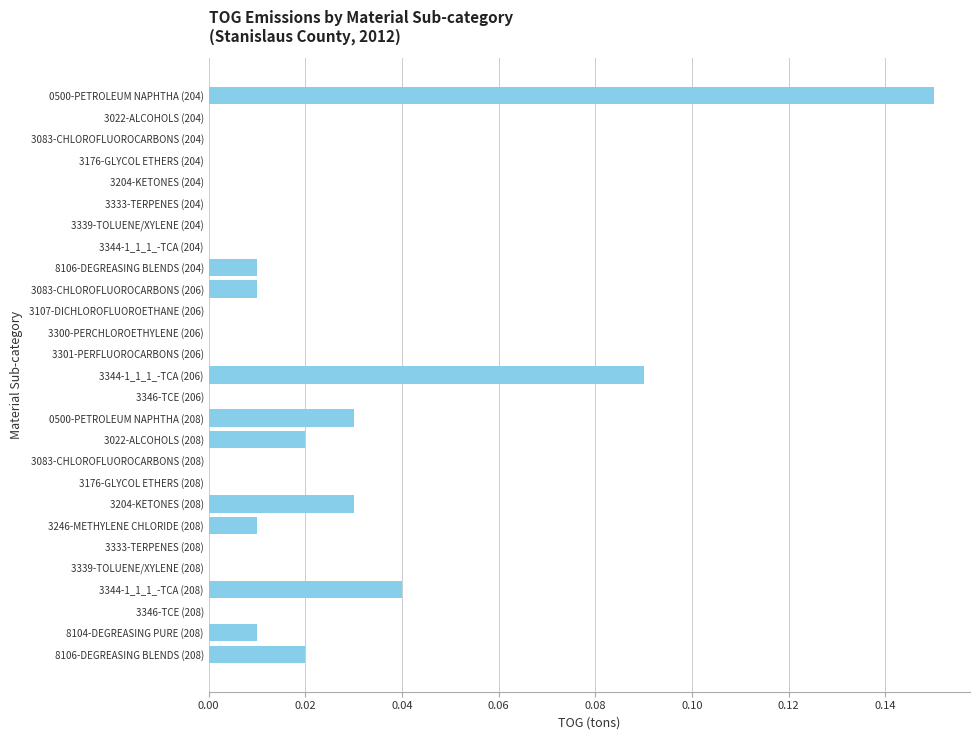

Which label corresponds to the largest value in the chart?

0500-PETROLEUM NAPHTHA (204)